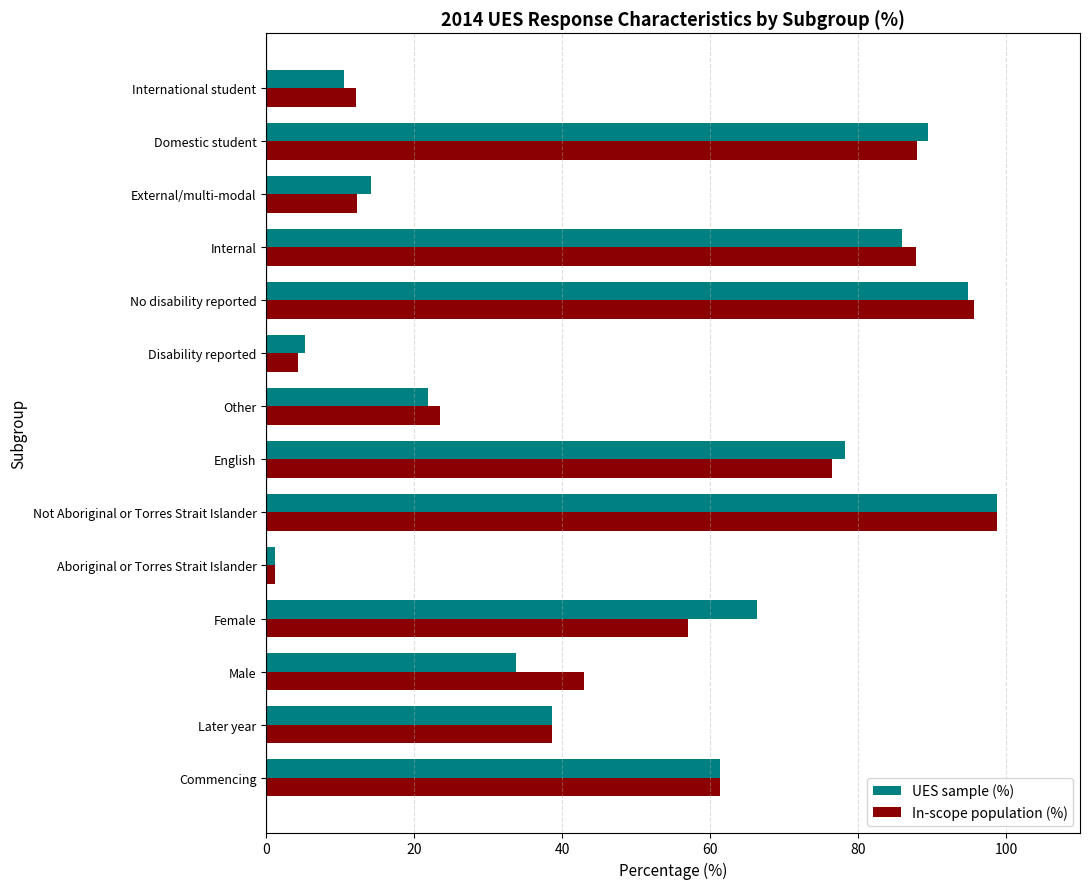

What is the approximate value of UES sample (%) at International student?

10.5